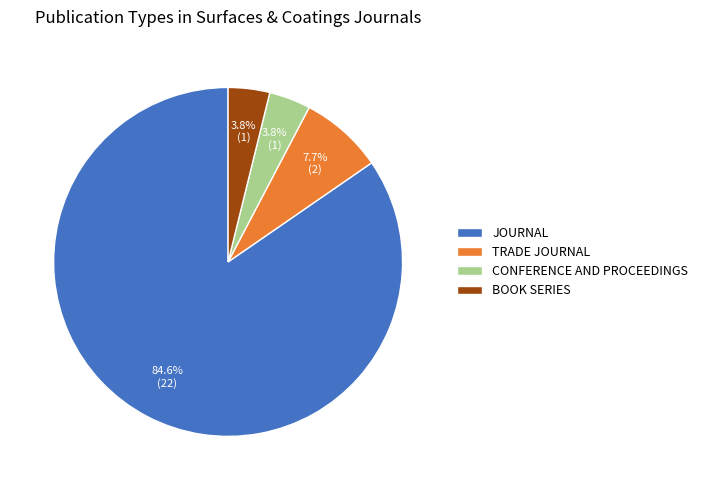

What is the ratio of the value at CONFERENCE AND PROCEEDINGS to the value at BOOK SERIES?

1.0